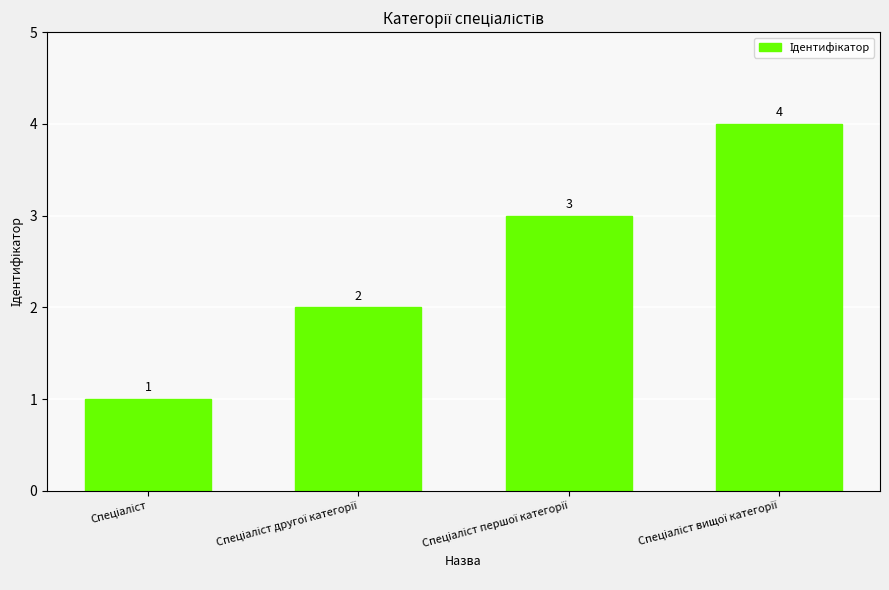

What is the sum of all values?

10